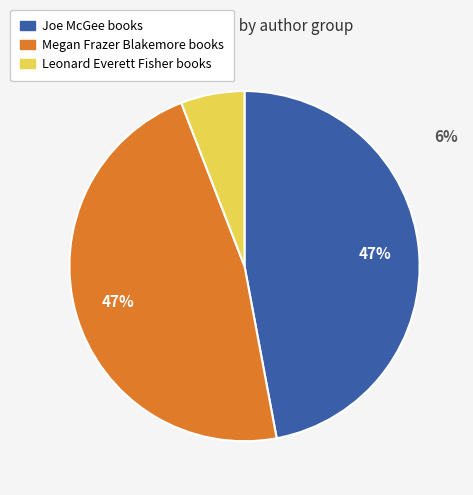

To the nearest percent, what is the difference between the largest and smallest slice percentages?

41%